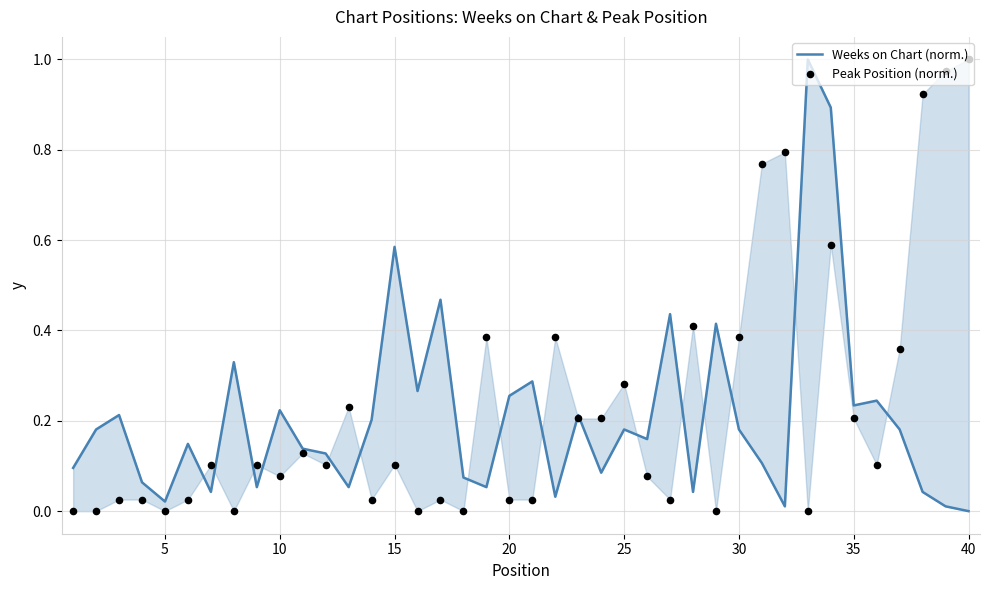

Is the value of Peak Position (norm.) at 14 greater than the value of Weeks on Chart (norm.) at 10?

No